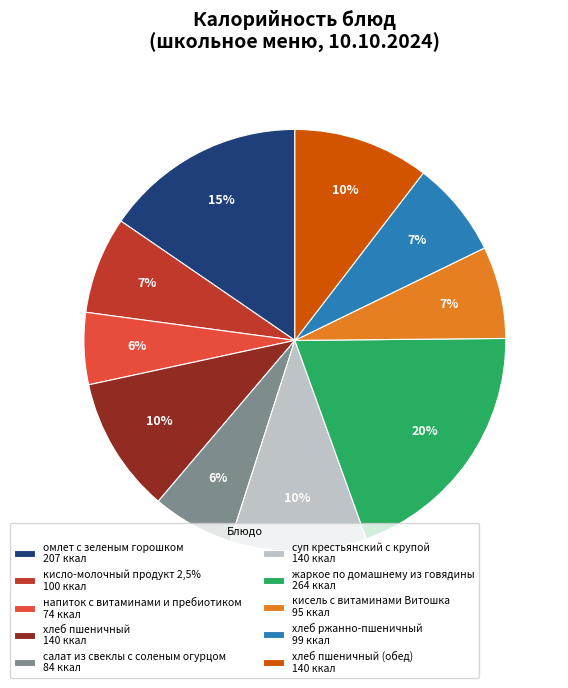

Do салат из свеклы с соленым огурцом 84 ккал and кисель с витаминами Витошка 95 ккал together represent more than half of the pie?

No